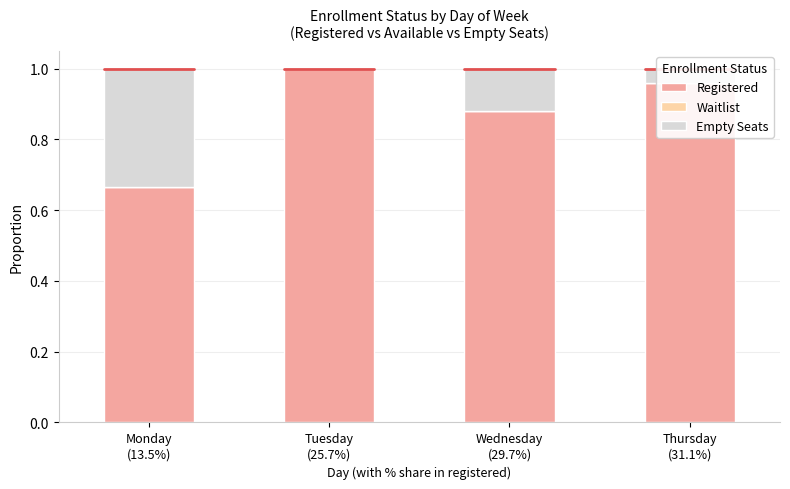

Count the number of data series in this chart.

2